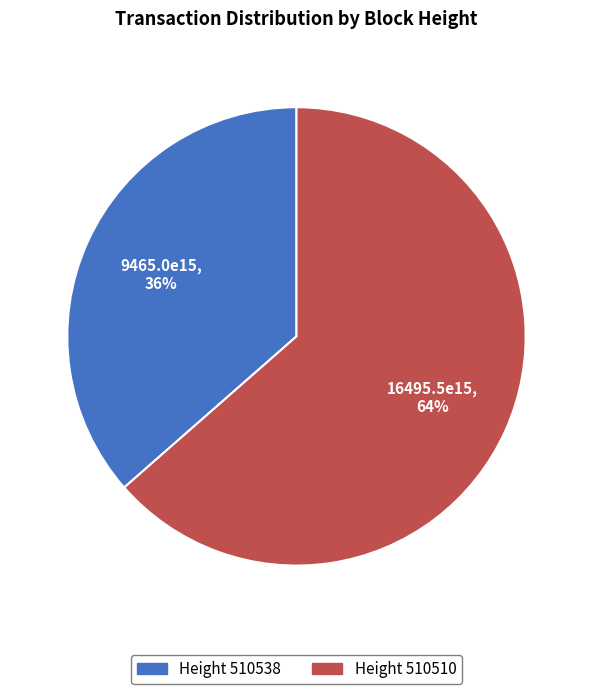

Does any single category account for the majority?

Yes